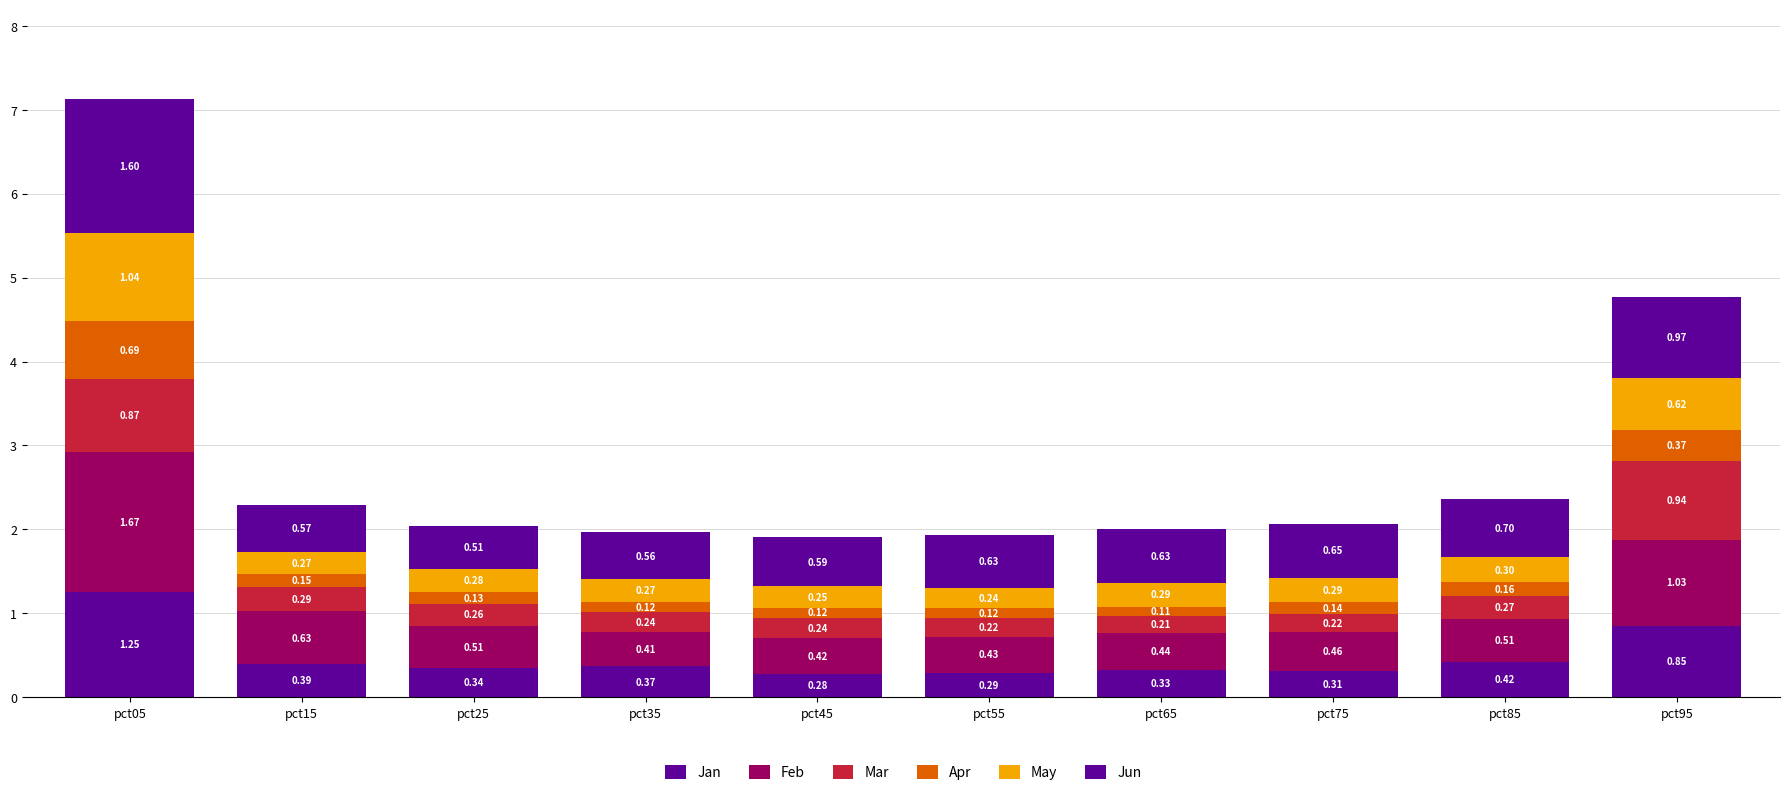

How many bars are there in total?

10